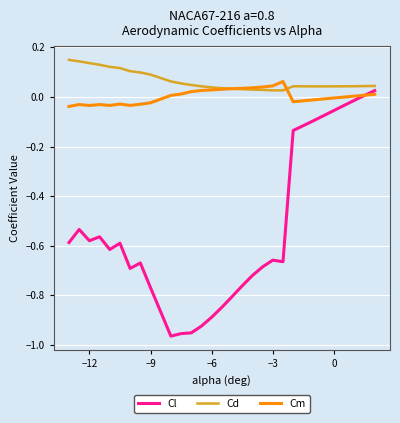

What is the value of the Cl point at the 12th from the left?

-1.0